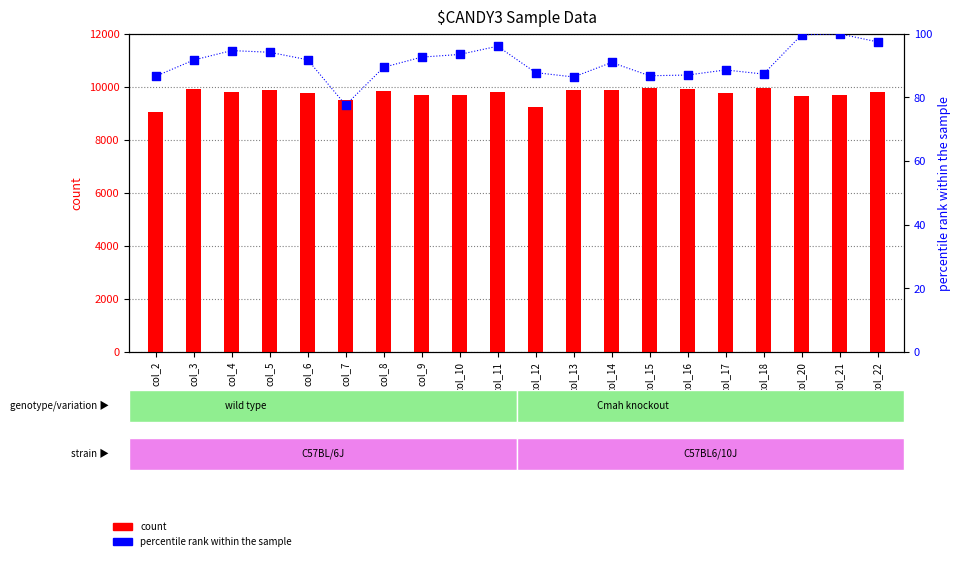

Which series contains the highest Y value?

count